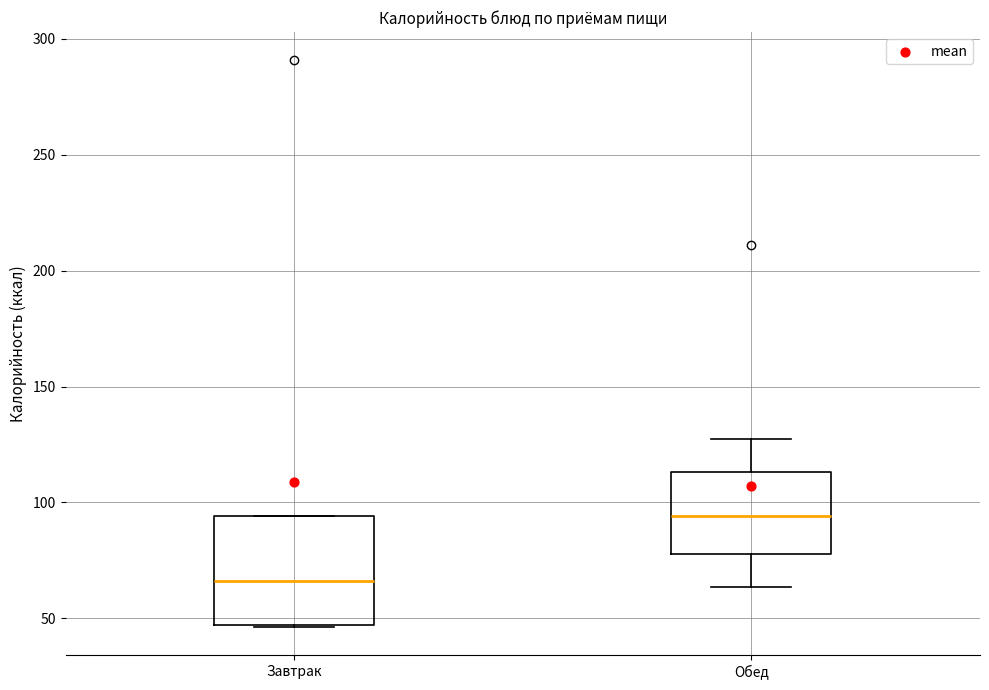

Reading left to right, transcribe this box plot: for each box, give where its median line is, the range the box spans, and where its two whiskers end, as read against the y-axis. The values are not printed on the chart, so give them approximately, as read against the axis.

Завтрак: median 65, box 45 to 95, whiskers 45 to 95
Обед: median 95, box 80 to 115, whiskers 65 to 125